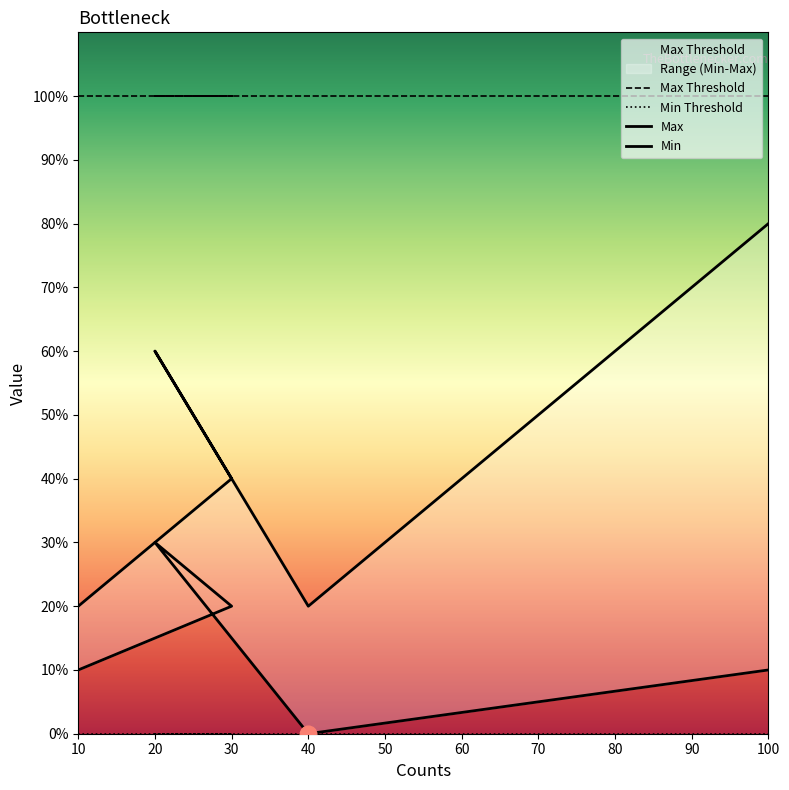

At which category does Min reach its first local peak?

20